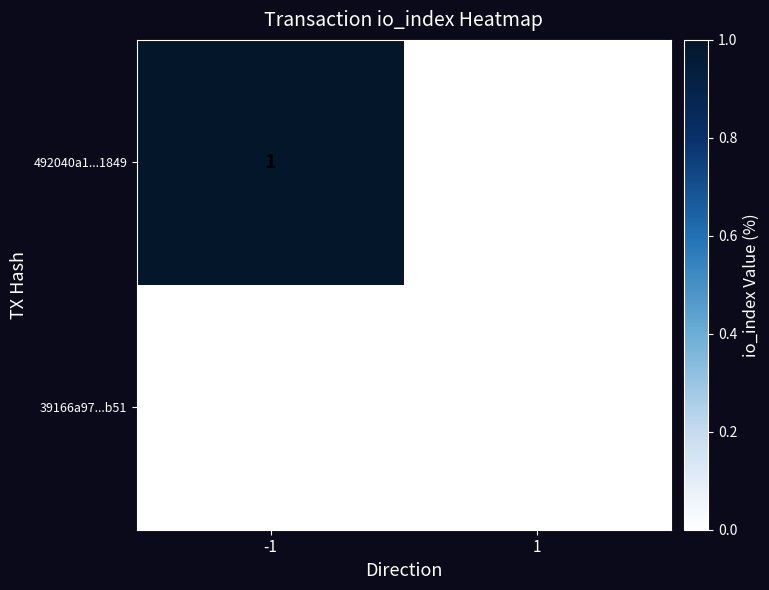

At -1, list the series in order from largest to smallest.

492040a1...1849, 39166a97...b51